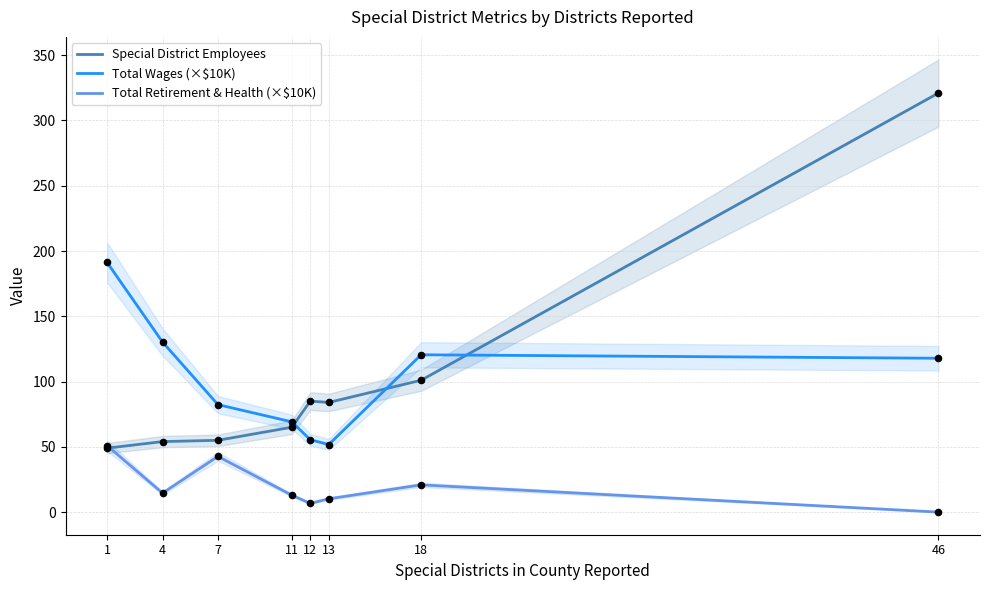

Which series contains the lowest Y value?

Total Retirement & Health (×$10K)